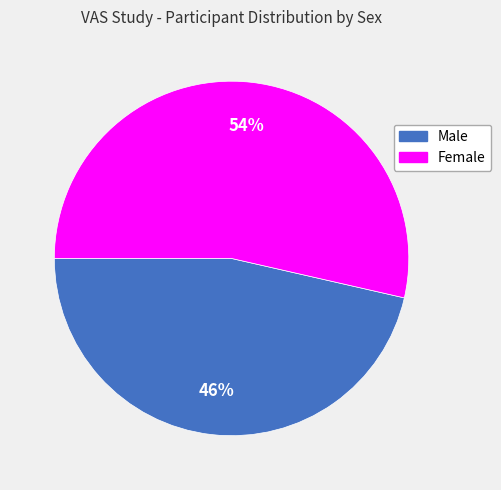

To the nearest percent, what is the combined percentage of Male and Female?

100%